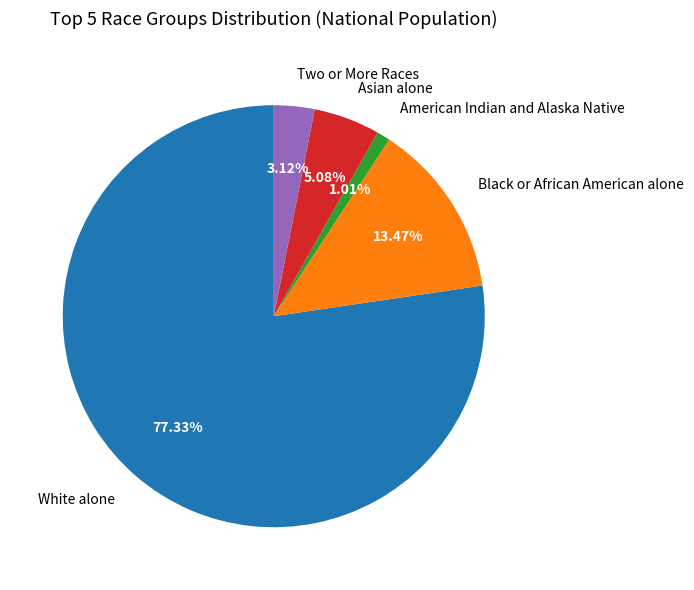

To the nearest percent, what percentage of the pie is Two or More Races?

3%